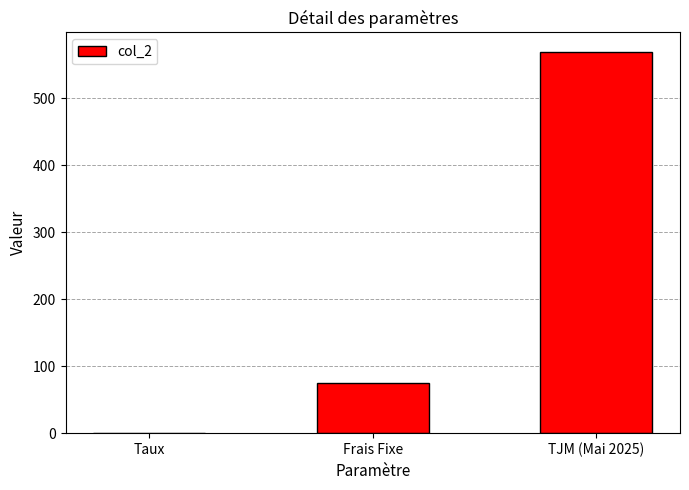

At which category does the chart reach its peak across all series?

TJM (Mai 2025)